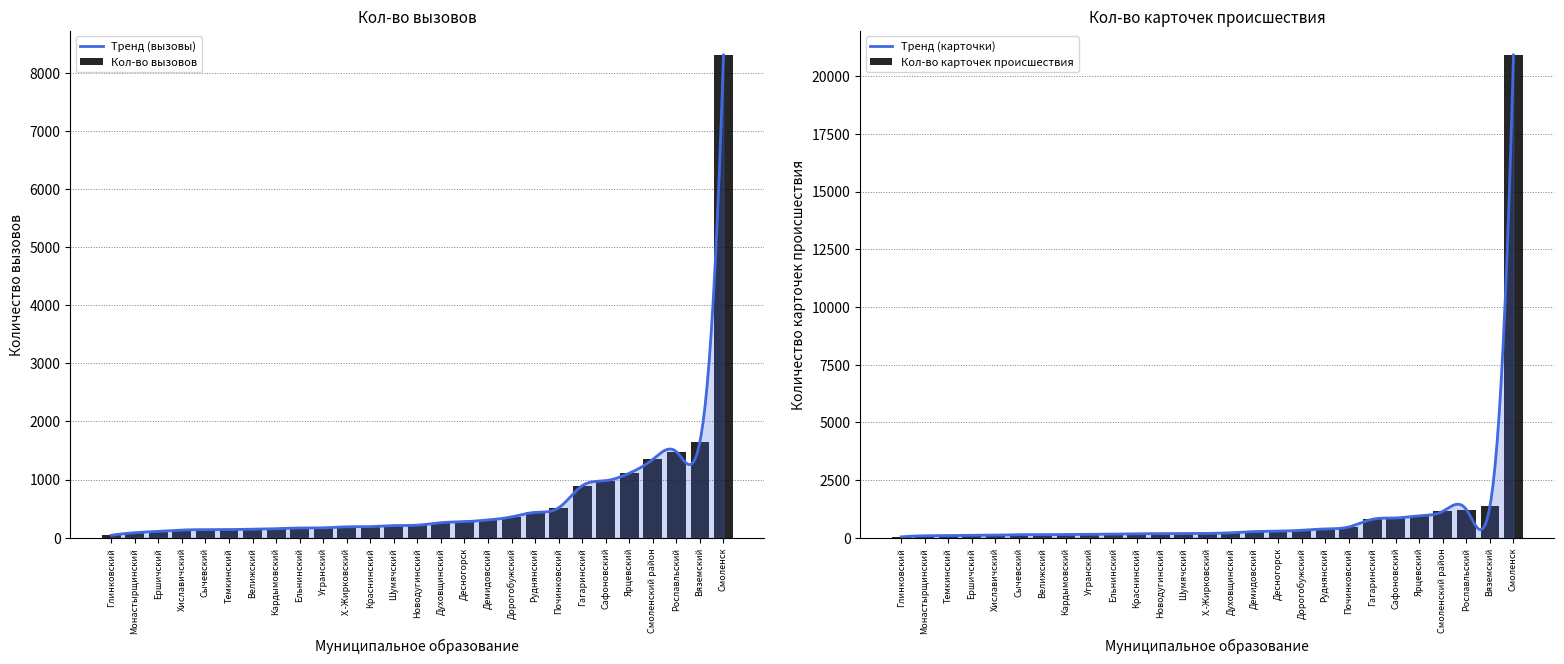

How many data points in Кол-во вызовов are less than 215?

13